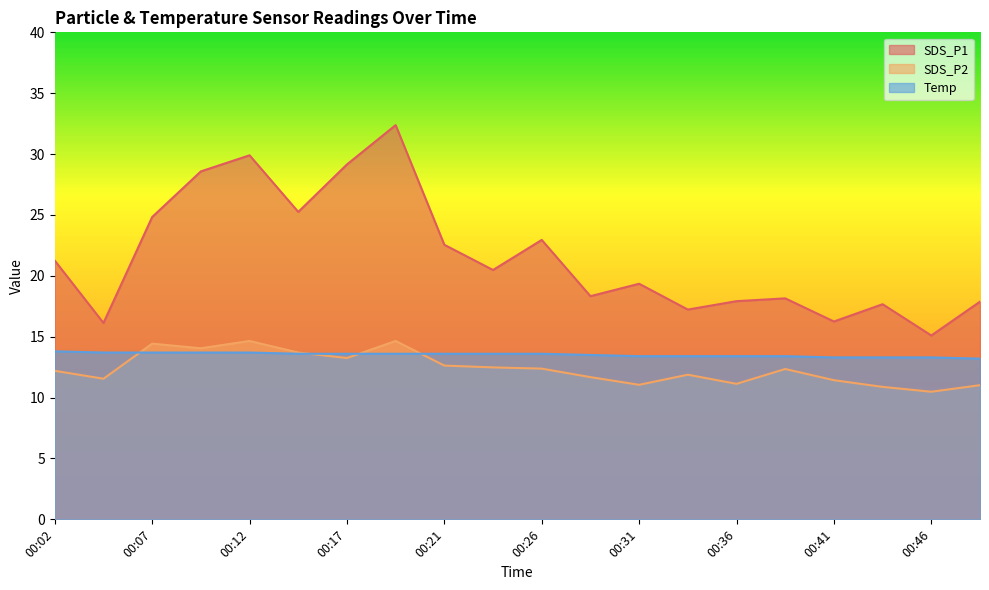

What is the greatest value displayed?

32.4